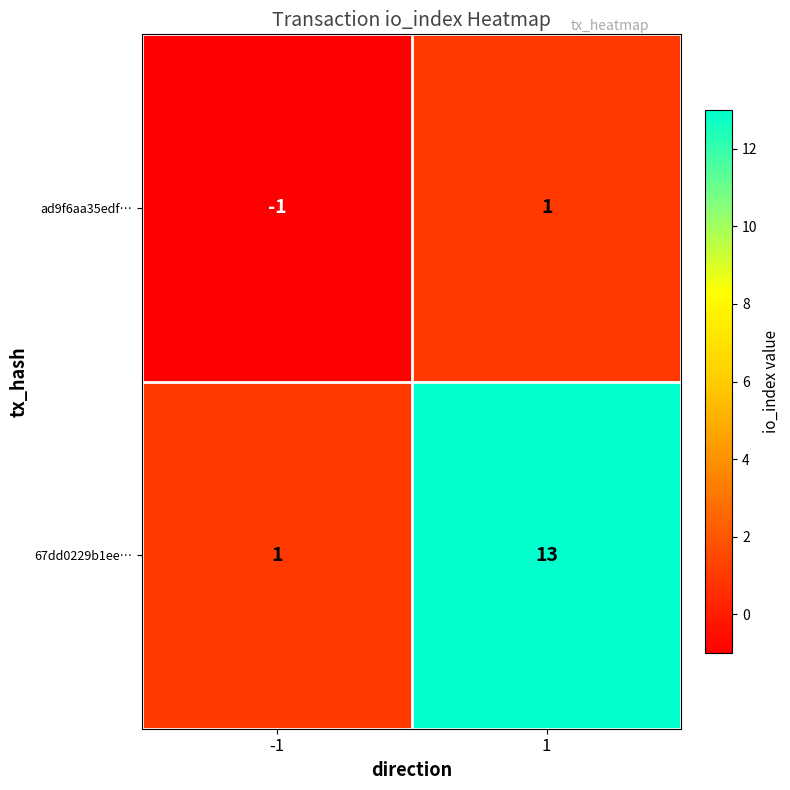

Reading left to right, transcribe all the data shown in this chart.

ad9f6aa35edf…: -1=-1	1=1
67dd0229b1ee…: -1=1	1=13